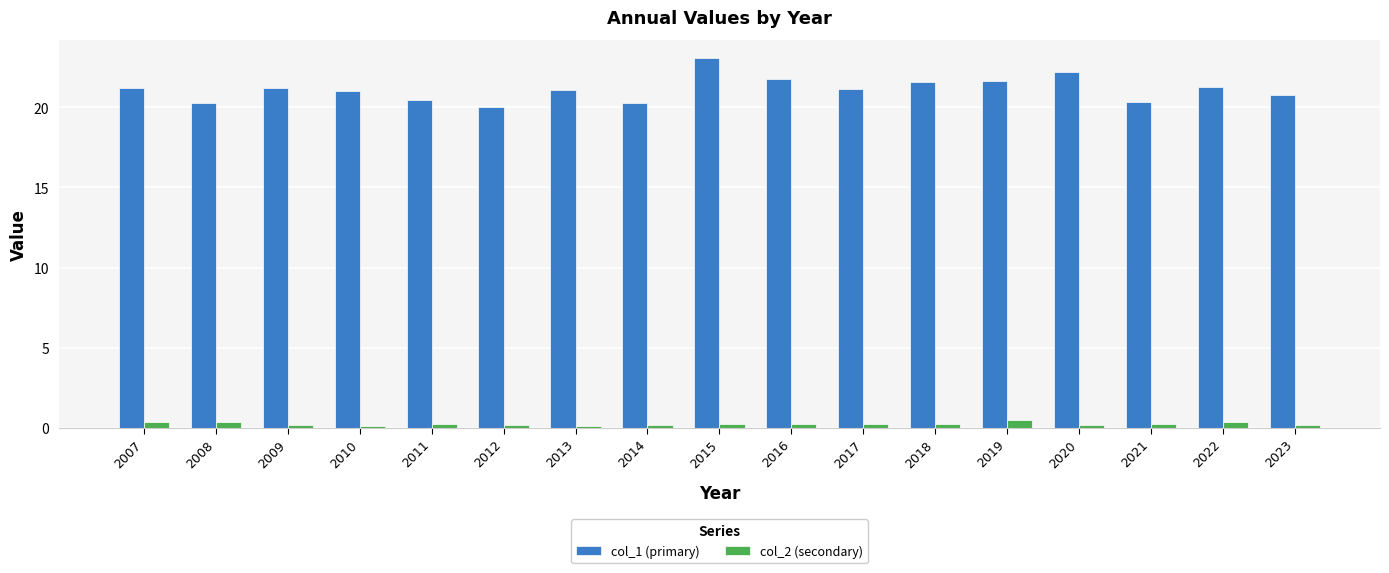

At which category is the sum across all series the highest?

2015